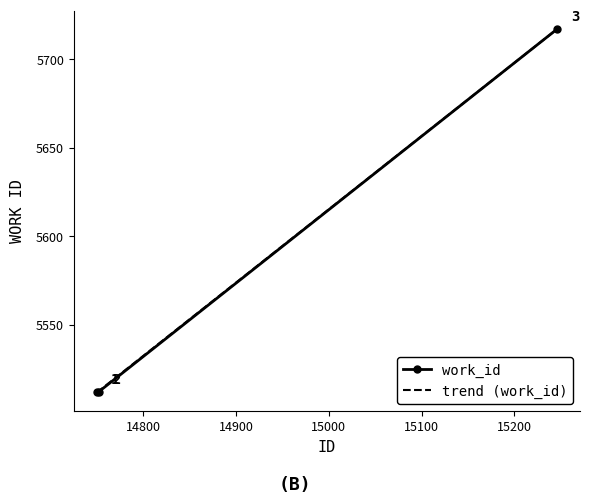

Count the work_id values in the range 5512 to 5717.

3